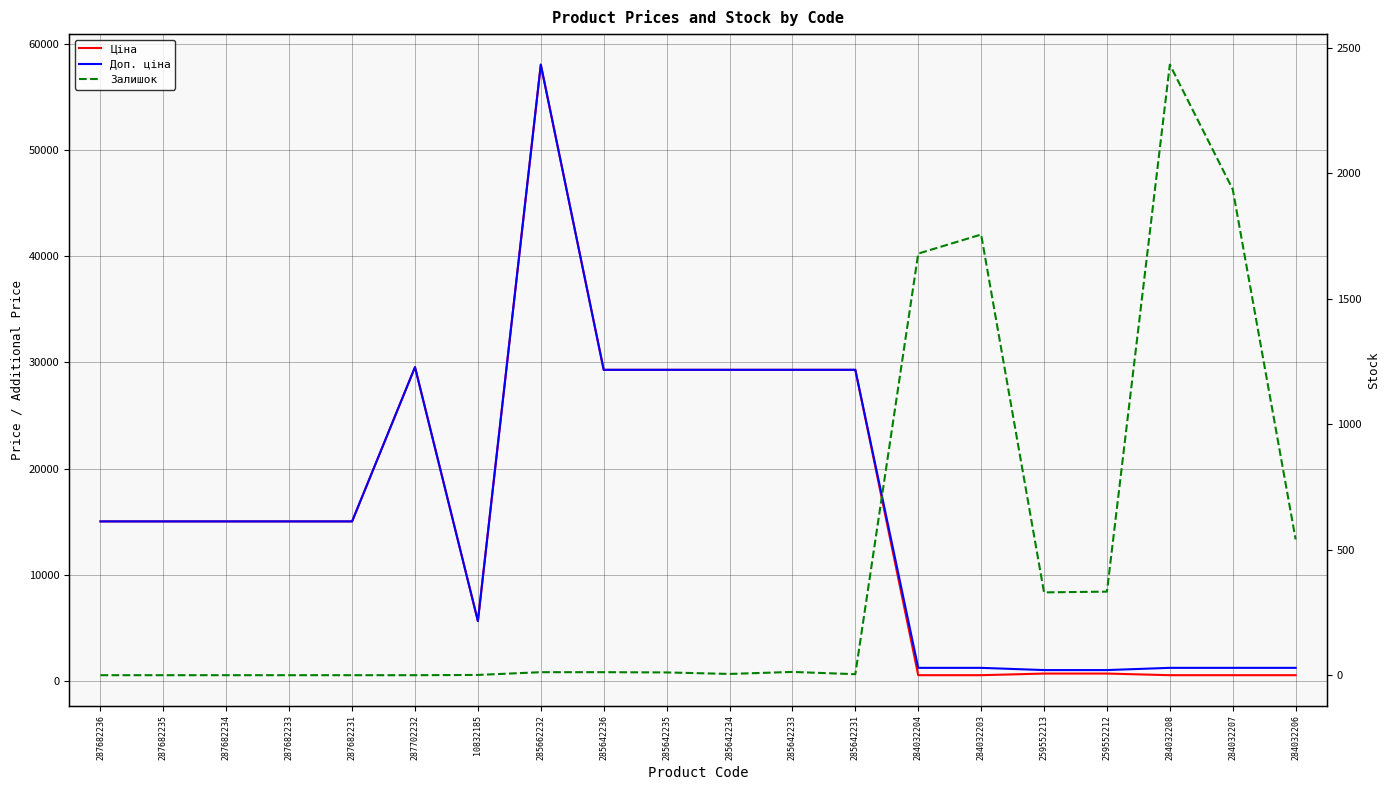

The value of Доп. ціна at 284032207 is 1227.2. True or false?

True